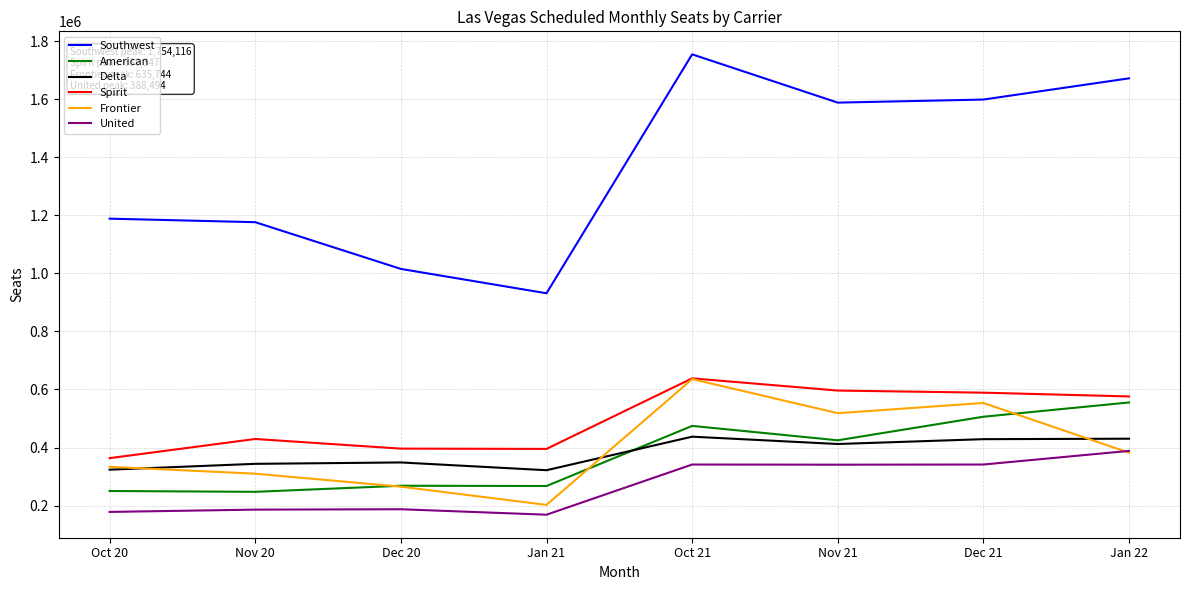

At which label does Spirit reach its peak?

Oct 21